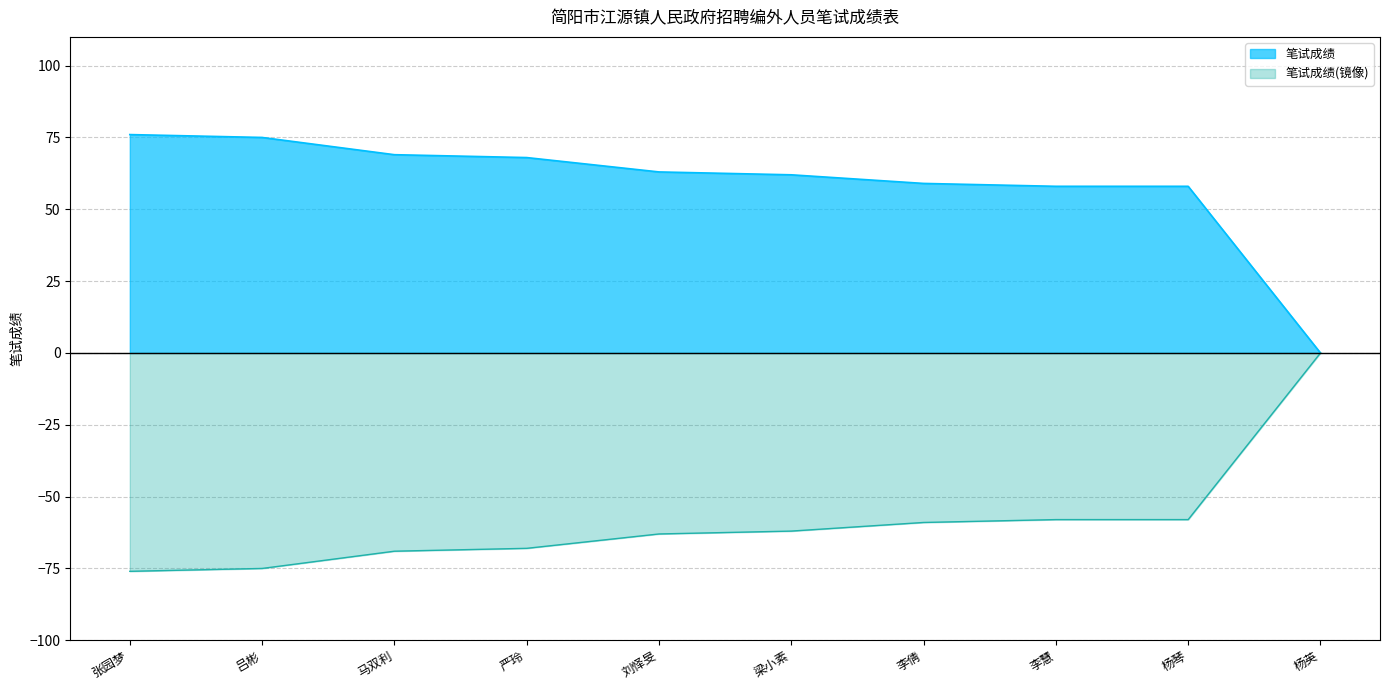

What is the difference between the maximum and minimum values?

76